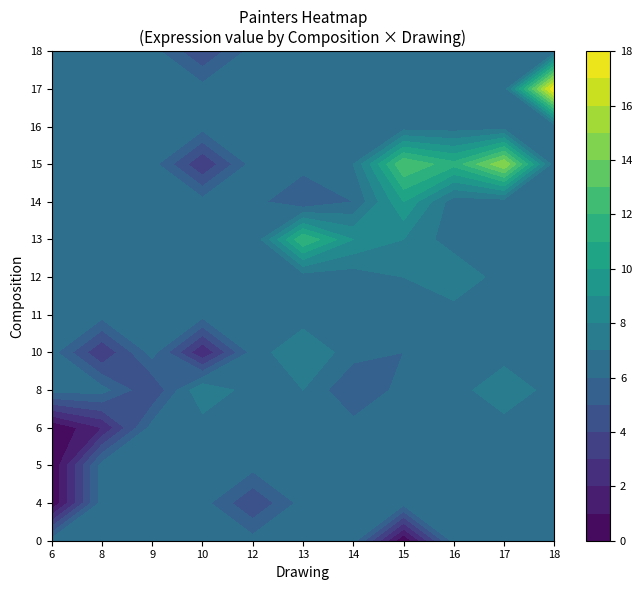

At how many categories does at least one series exceed 14?

4